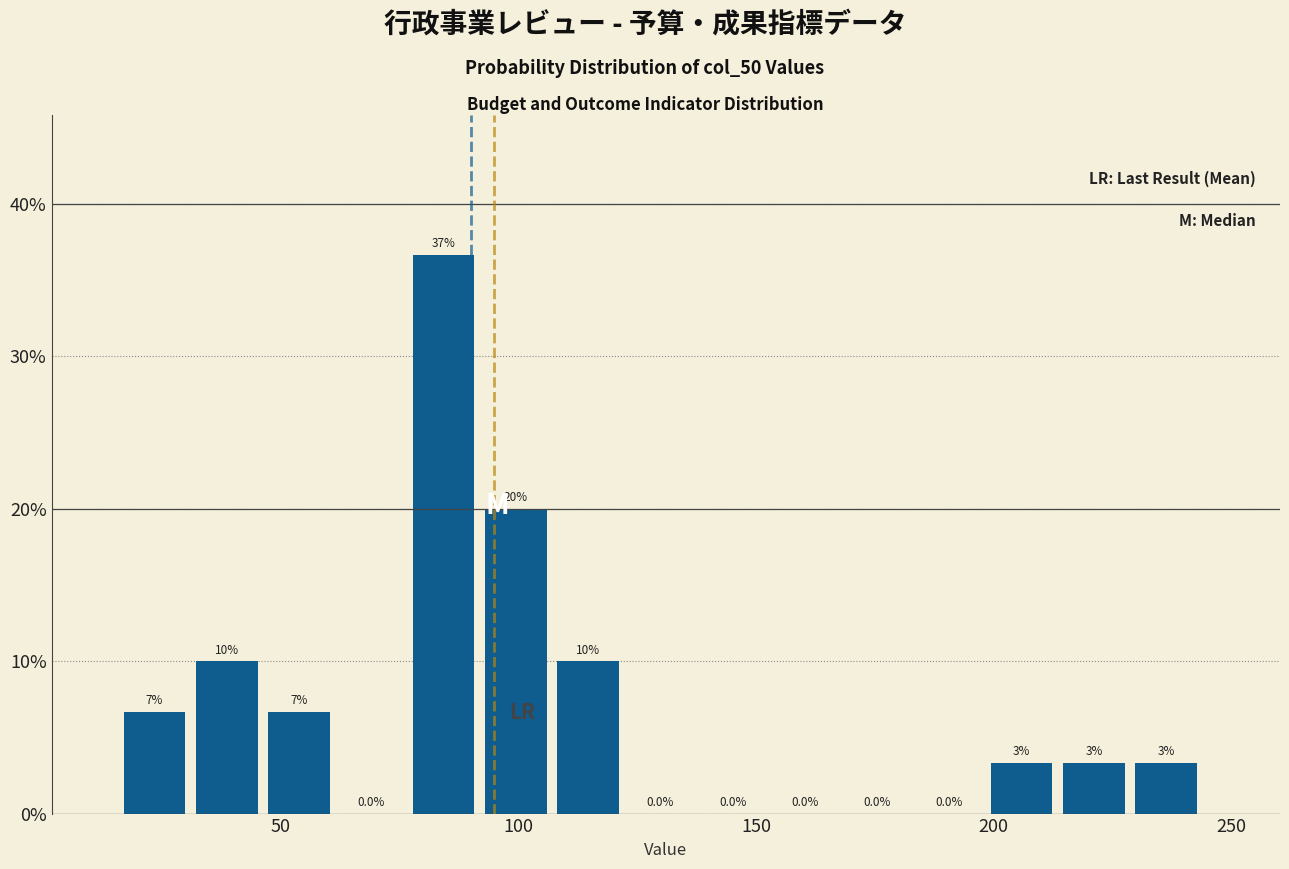

Read against the x-axis, roughly where is the centre of the tallest bar?

85